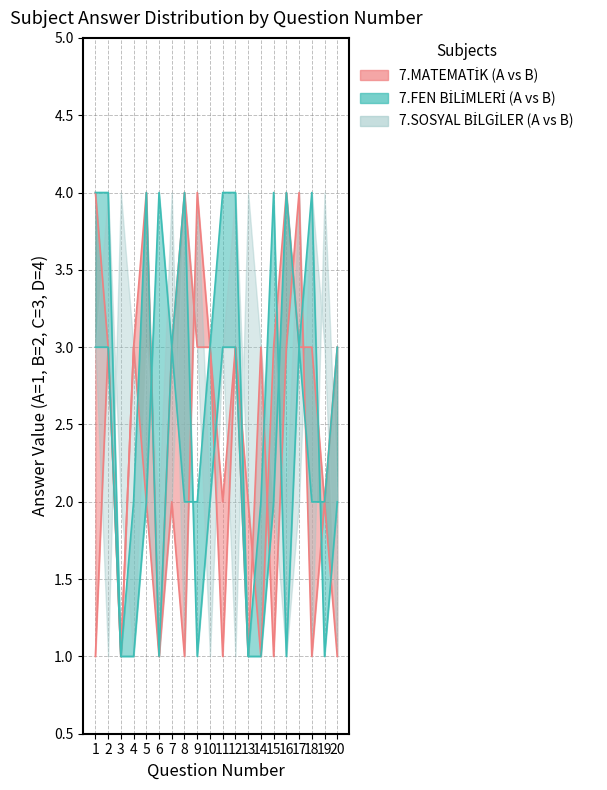

How many interior local peaks does the 7.FEN BİLİMLERİ_A series have?

4